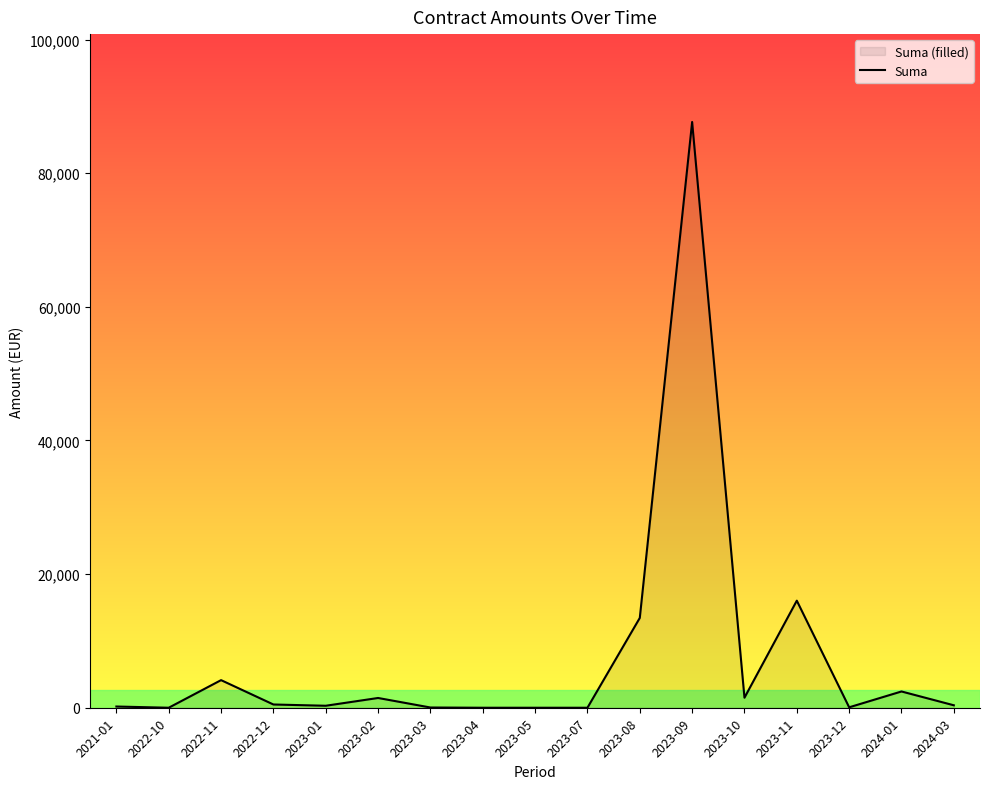

How many lines are shown in the chart?

1